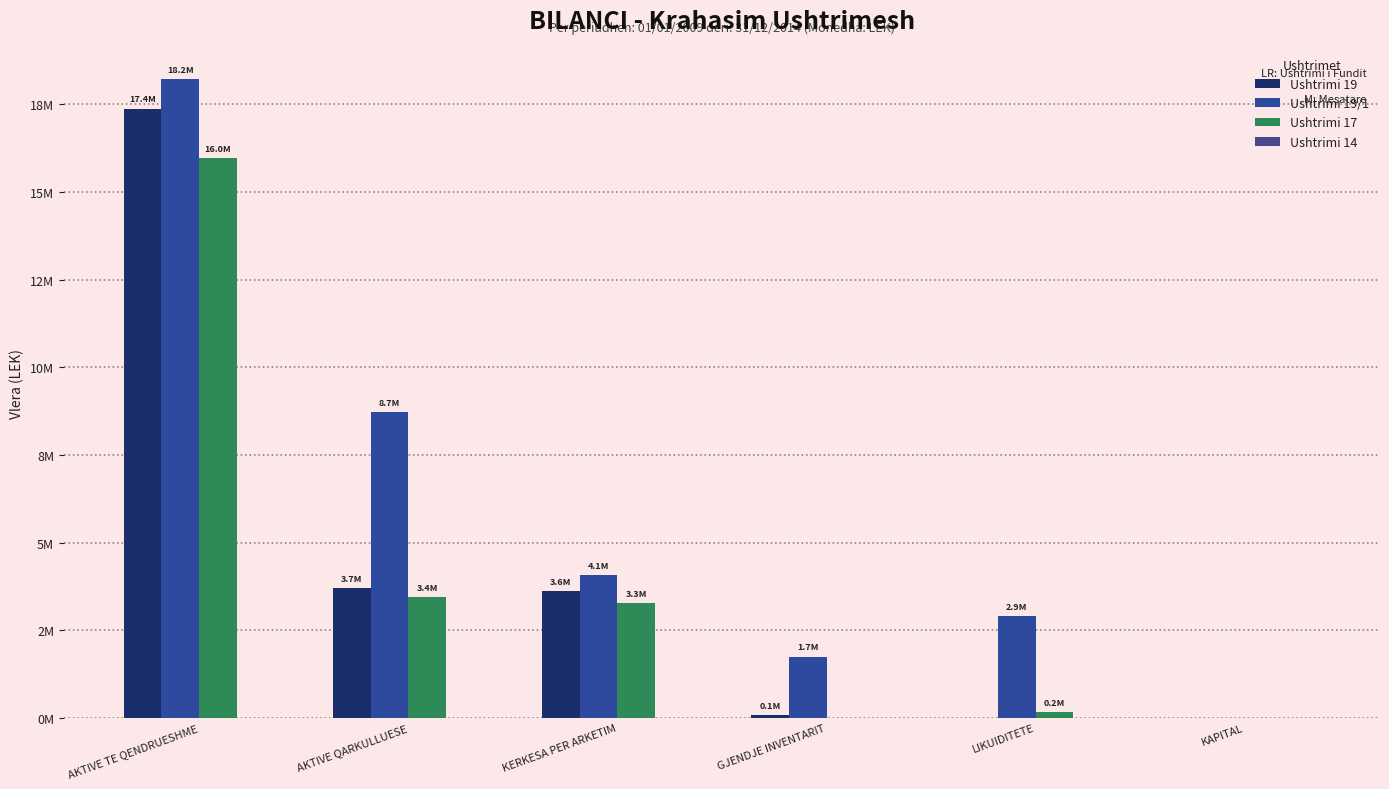

At which category does the chart reach its minimum across all series?

LIKUIDITETE